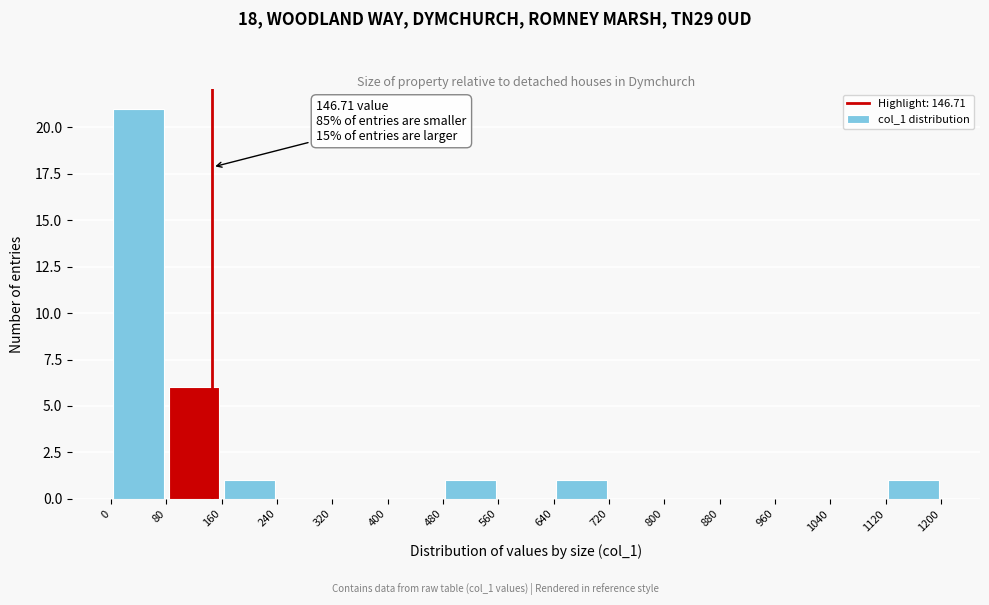

Which range on the x-axis has the tallest bar?

0 to 80